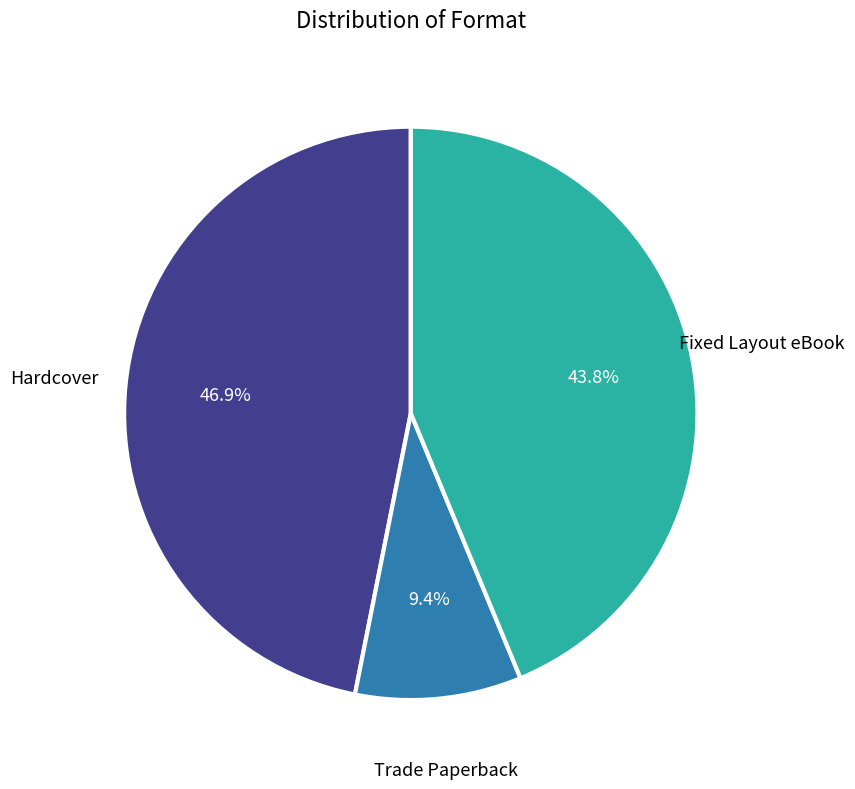

Does any single category account for the majority?

No